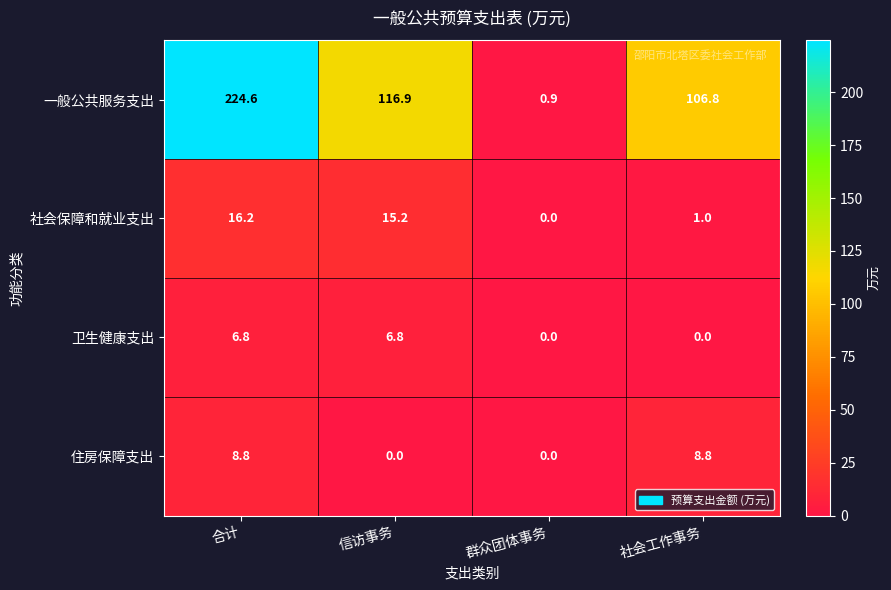

What is the difference between the 一般公共服务支出 values at 信访事务 and 合计?

107.7